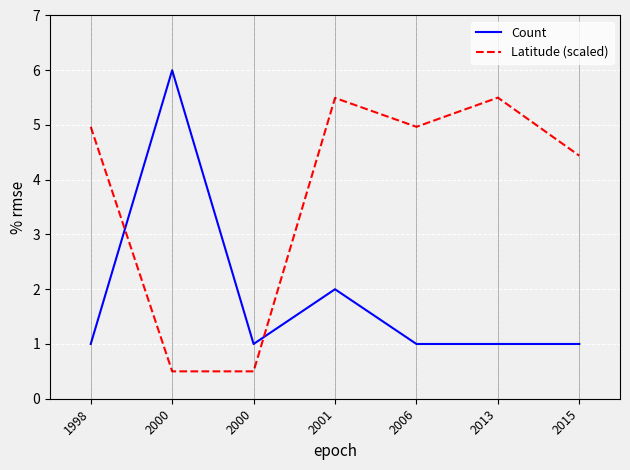

Which category has the lowest value in the Count series?

1998